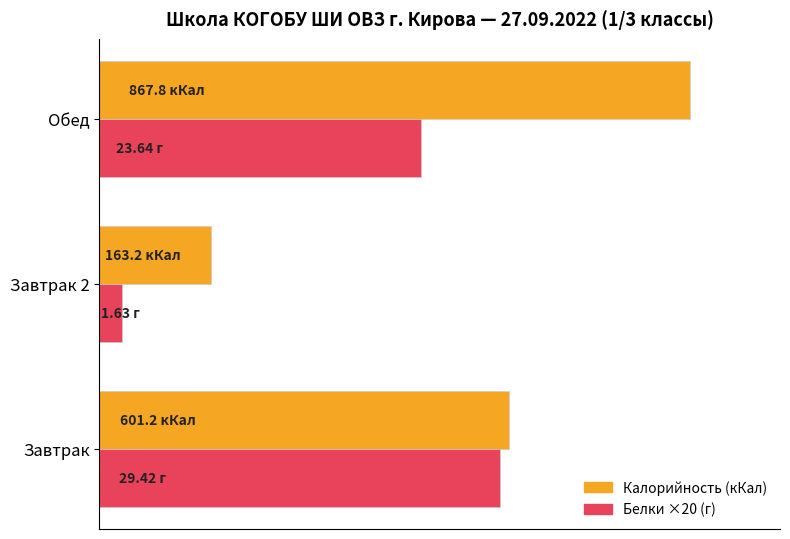

List the series in order of their overall mean, lowest first.

Белки ×20 (г), Калорийность (кКал)